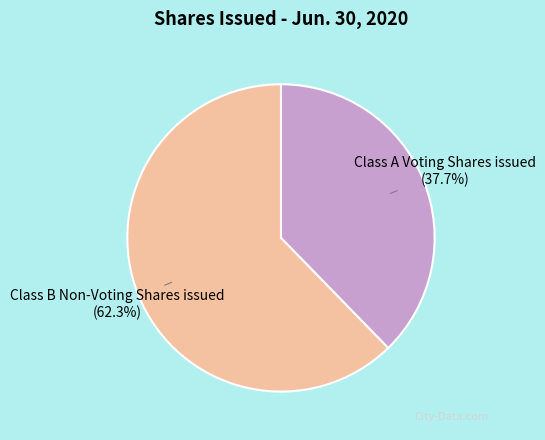

Between Class A Voting Shares issued and Class B Non-Voting Shares issued, which is larger?

Class B Non-Voting Shares issued